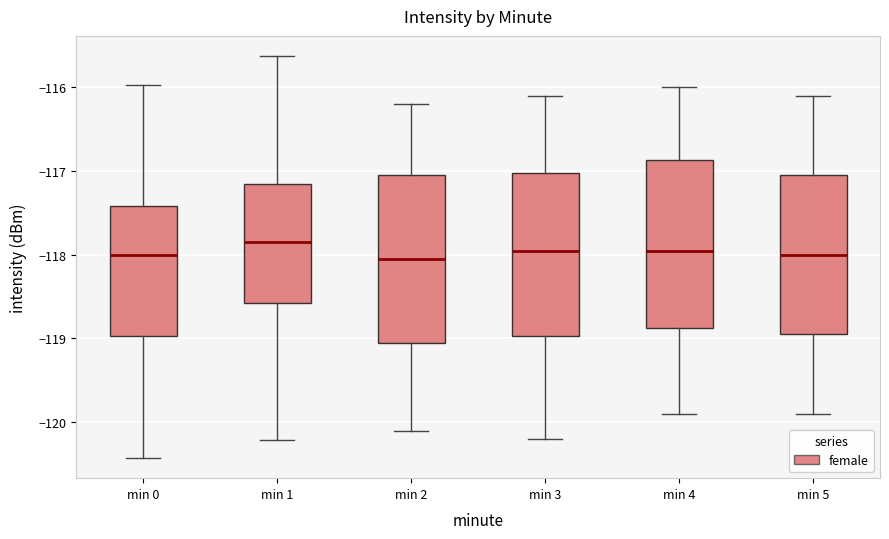

Reading left to right, transcribe this box plot: for each box, give where its median line is, the range the box spans, and where its two whiskers end, as read against the y-axis. The values are not printed on the chart, so give them approximately, as read against the axis.

min 0: median -118.0, box -119.0 to -117.4, whiskers -120.4 to -116.0
min 1: median -117.8, box -118.6 to -117.2, whiskers -120.2 to -115.6
min 2: median -118.0, box -119.0 to -117.0, whiskers -120.1 to -116.2
min 3: median -117.9, box -119.0 to -117.0, whiskers -120.2 to -116.1
min 4: median -117.9, box -118.9 to -116.9, whiskers -119.9 to -116.0
min 5: median -118.0, box -118.9 to -117.0, whiskers -119.9 to -116.1